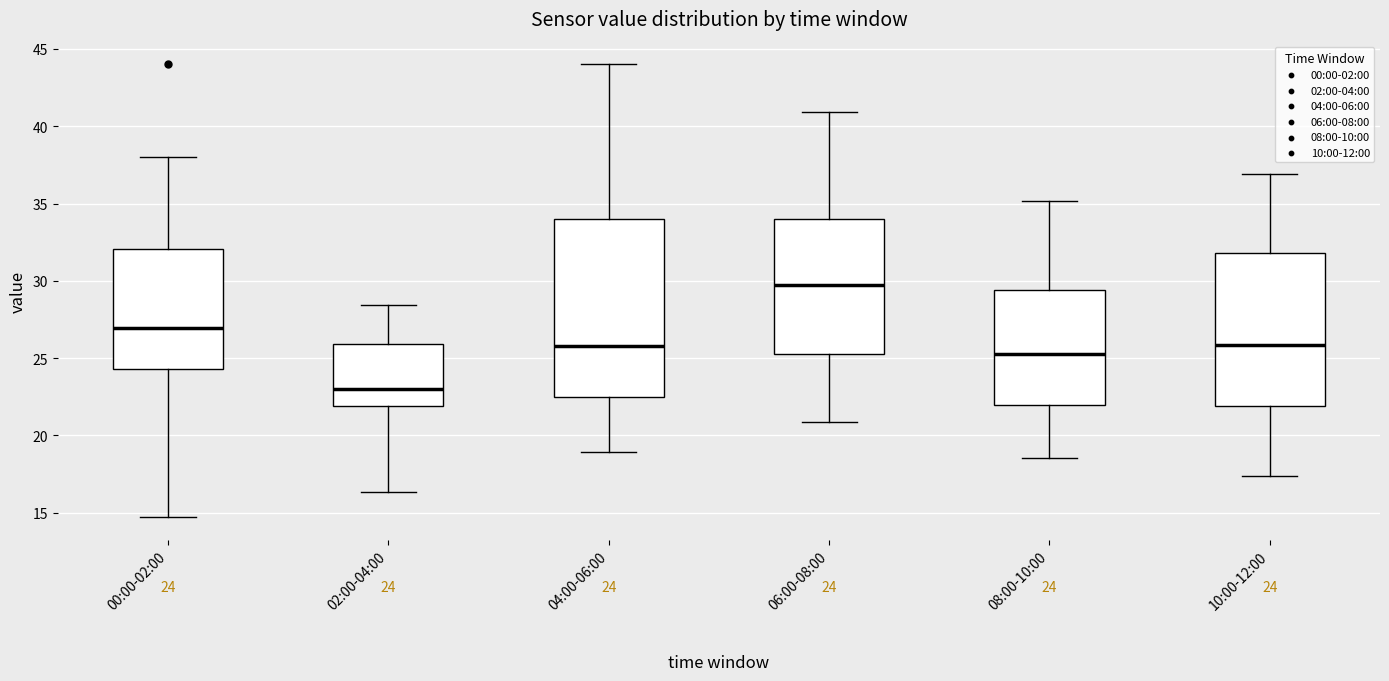

Which box has the highest median line?

06:00-08:00